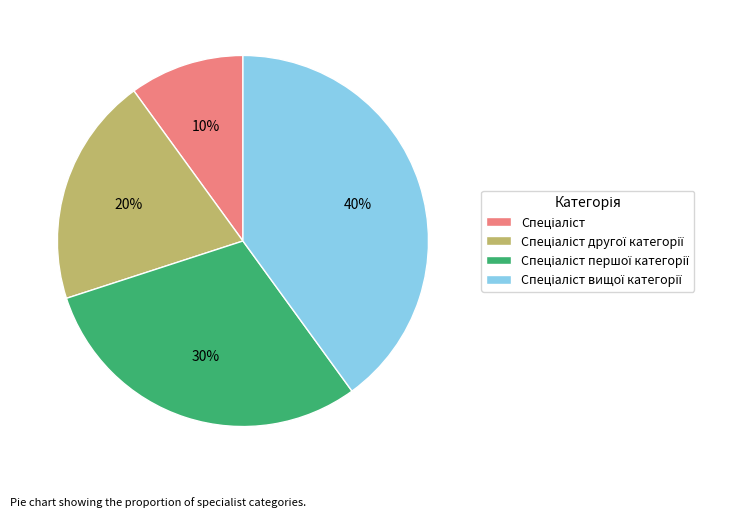

Is there a majority slice in this chart?

No